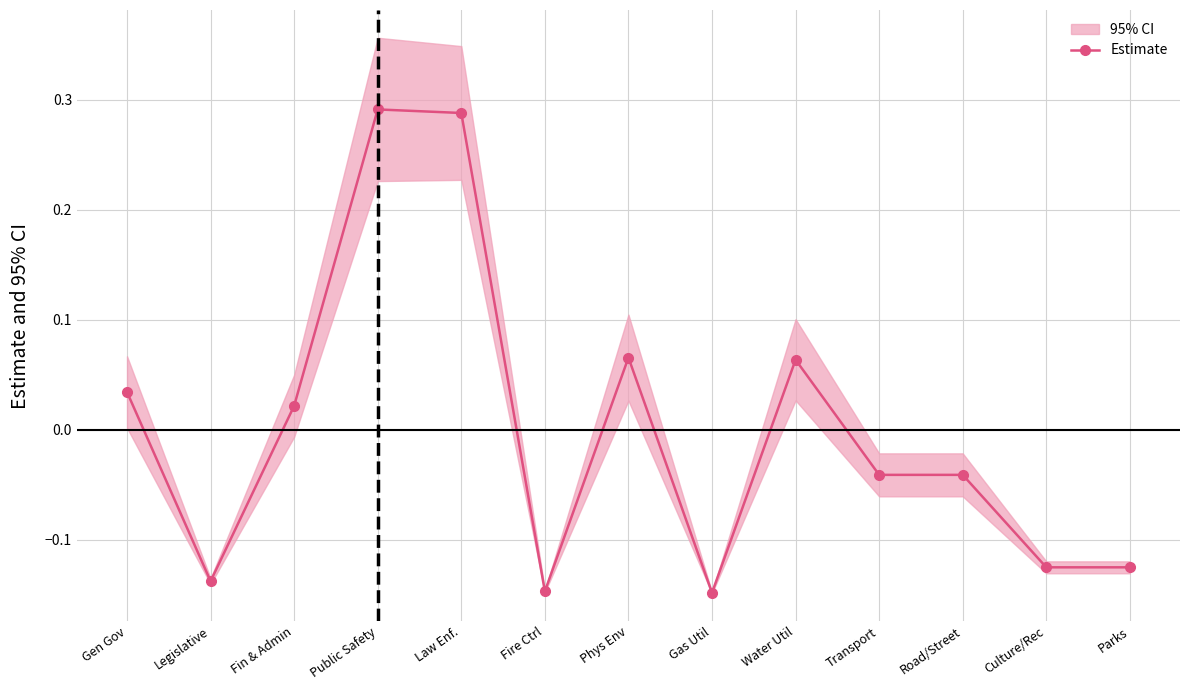

How many data points in Estimate are above 0?

6